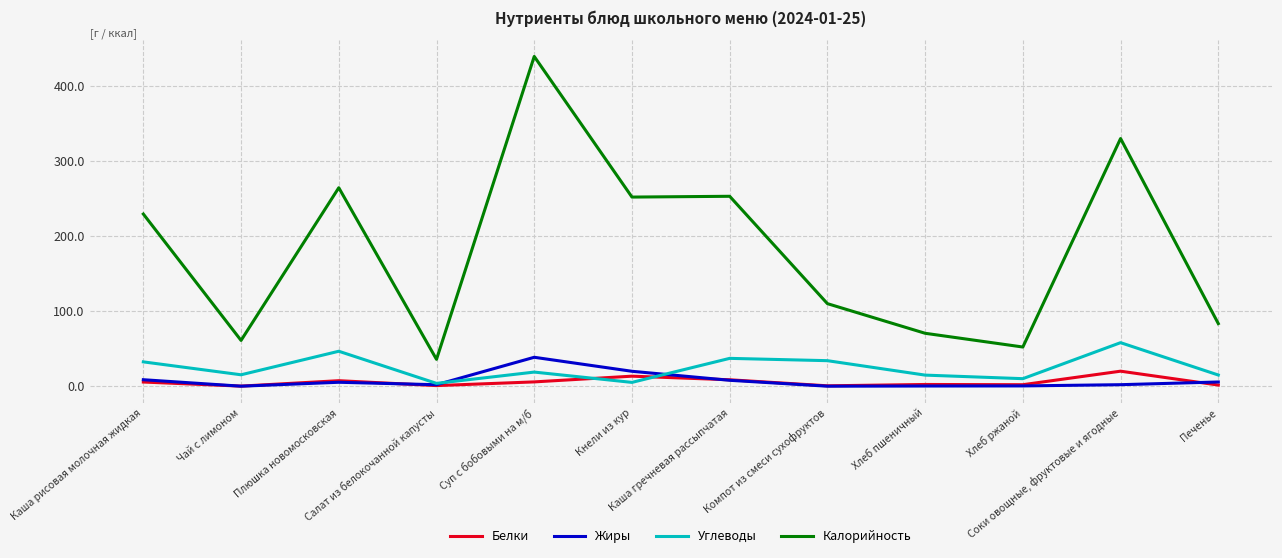

At which category does the chart reach its peak across all series?

Суп с бобовыми на м/б